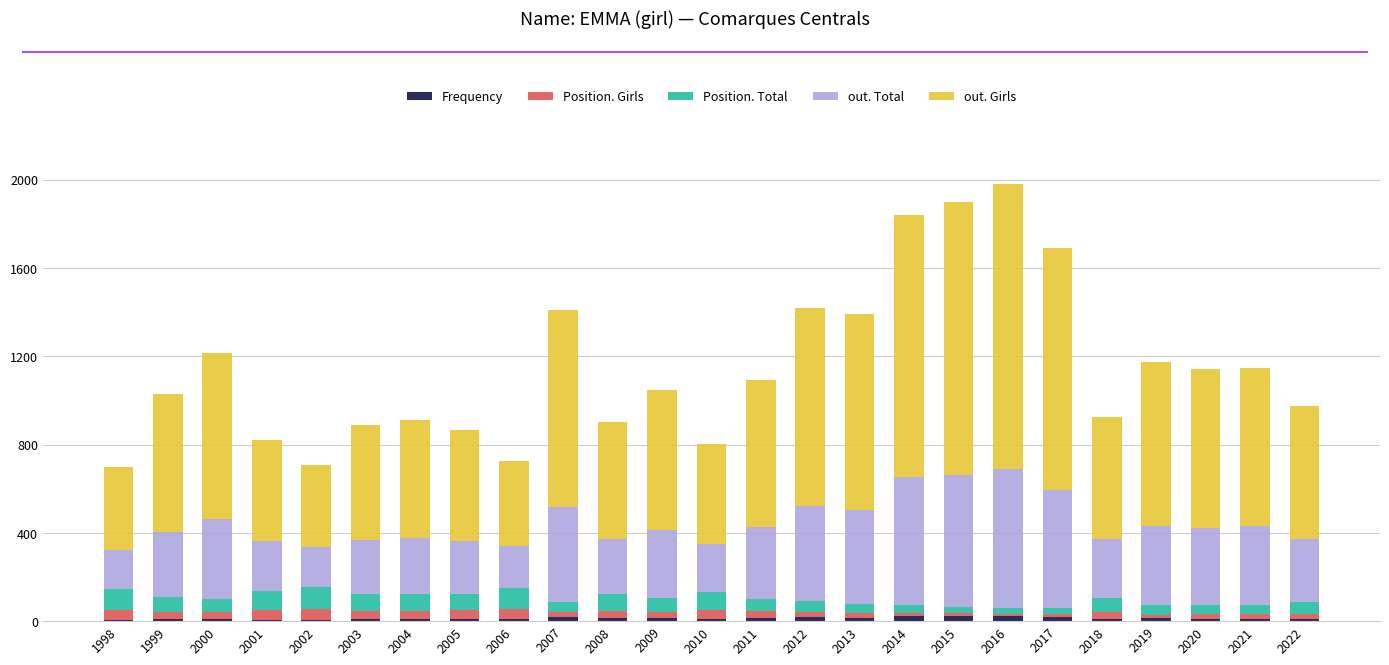

Are the bars horizontal?

No